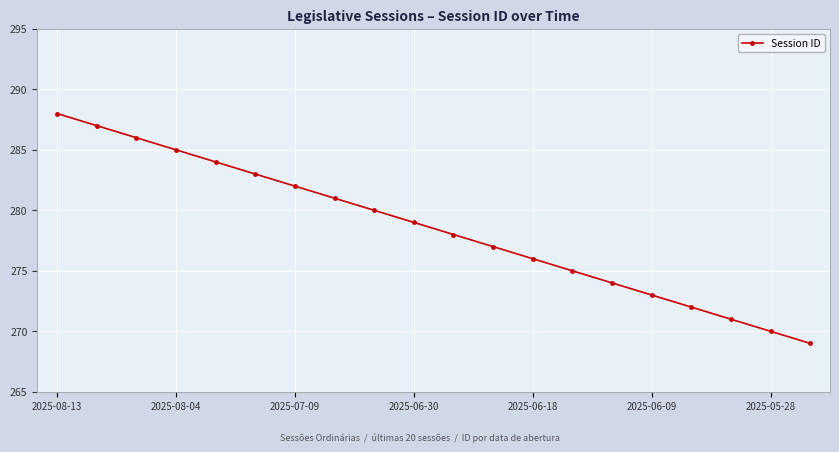

What is the greatest value displayed?

288